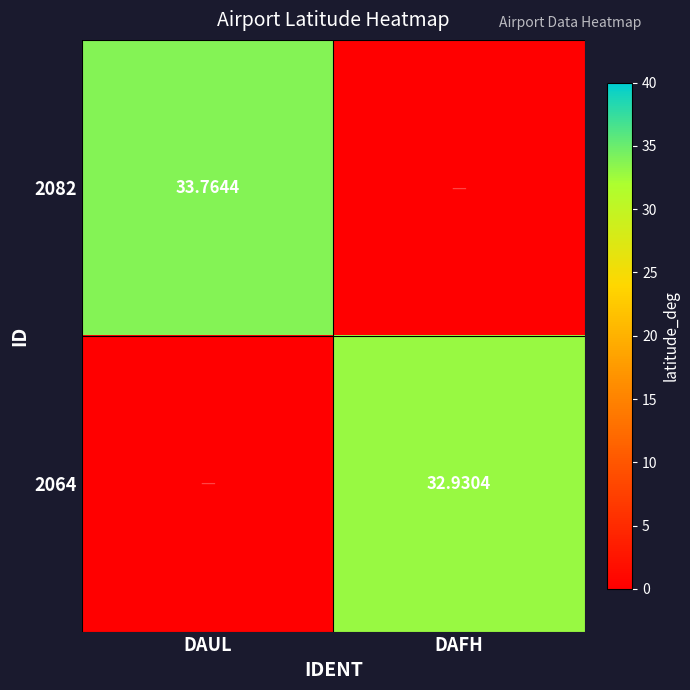

Is it true that 2064 equals 0.0 at DAUL?

True